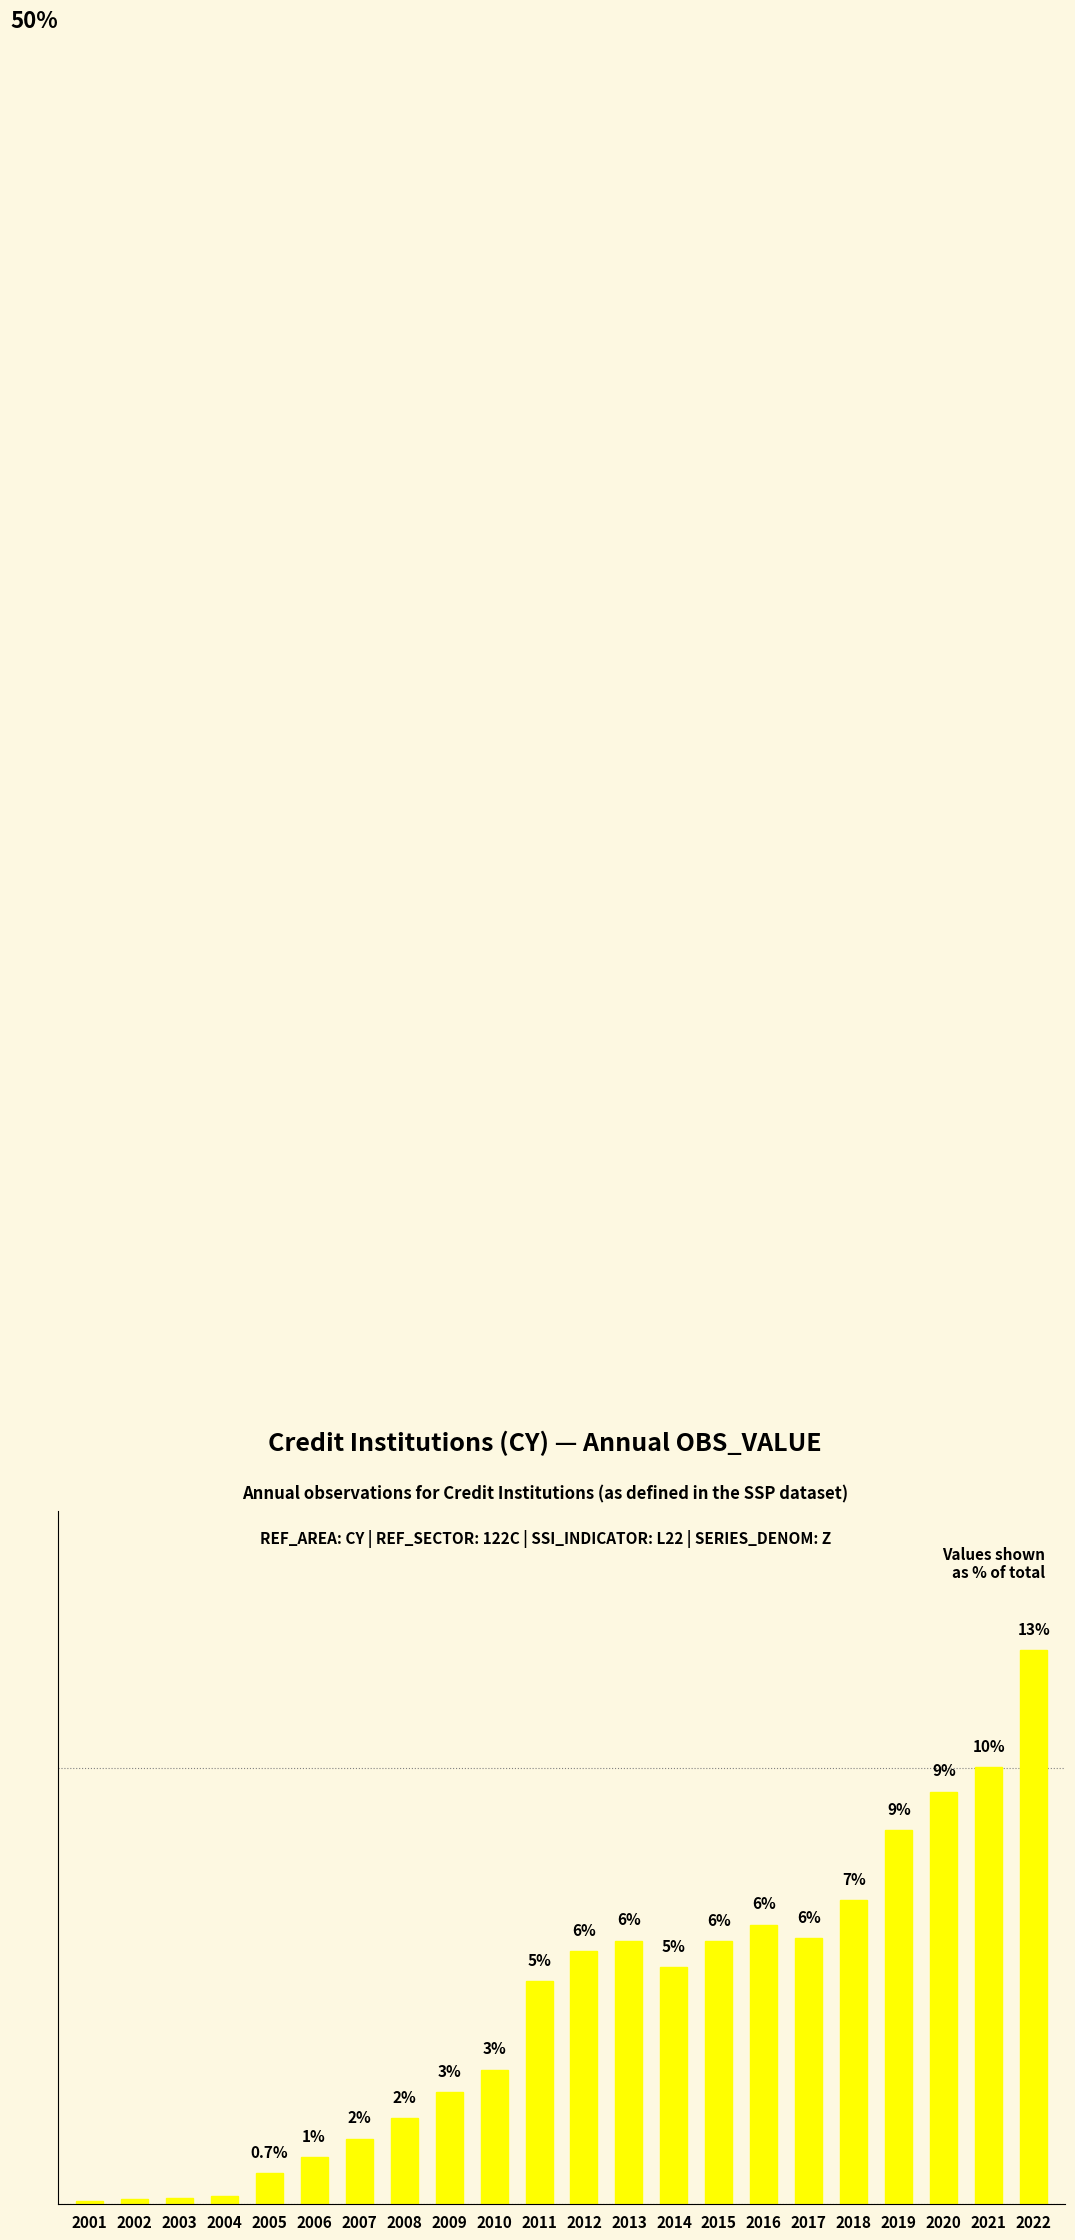

What is the difference between the second highest and minimum values?

9.9